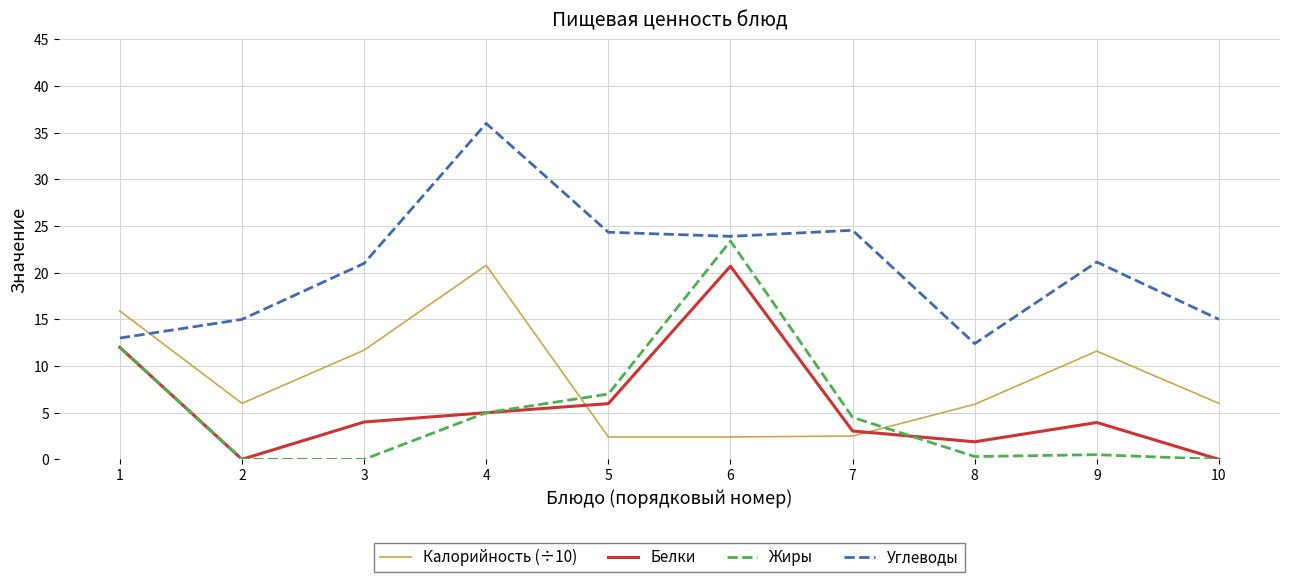

Which series has the largest total across all categories?

Углеводы